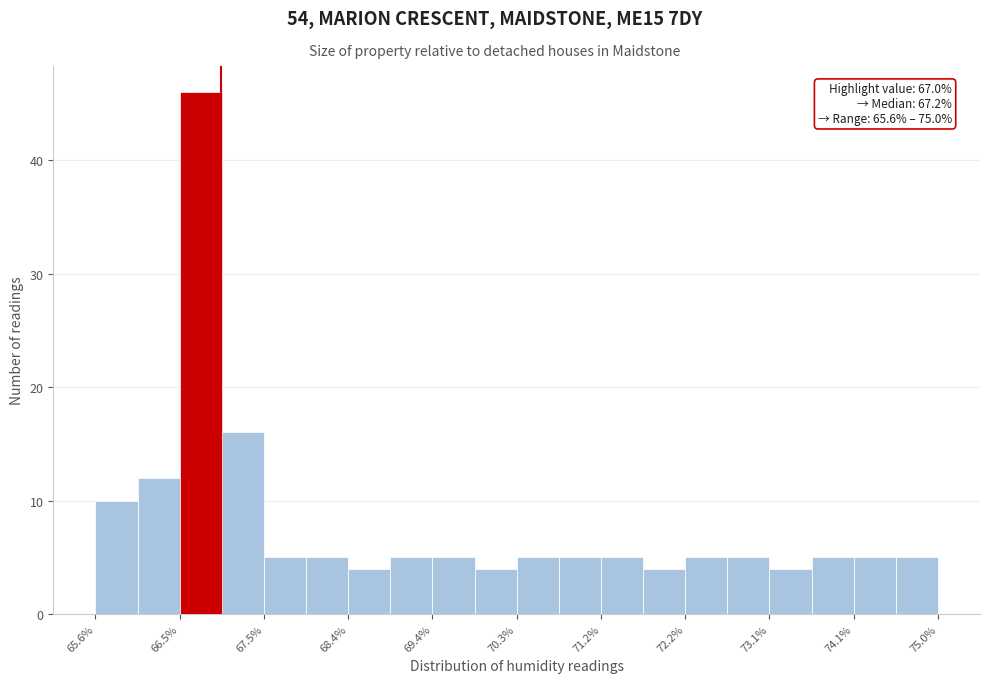

Which range on the x-axis has the tallest bar?

66.54 to 67.01